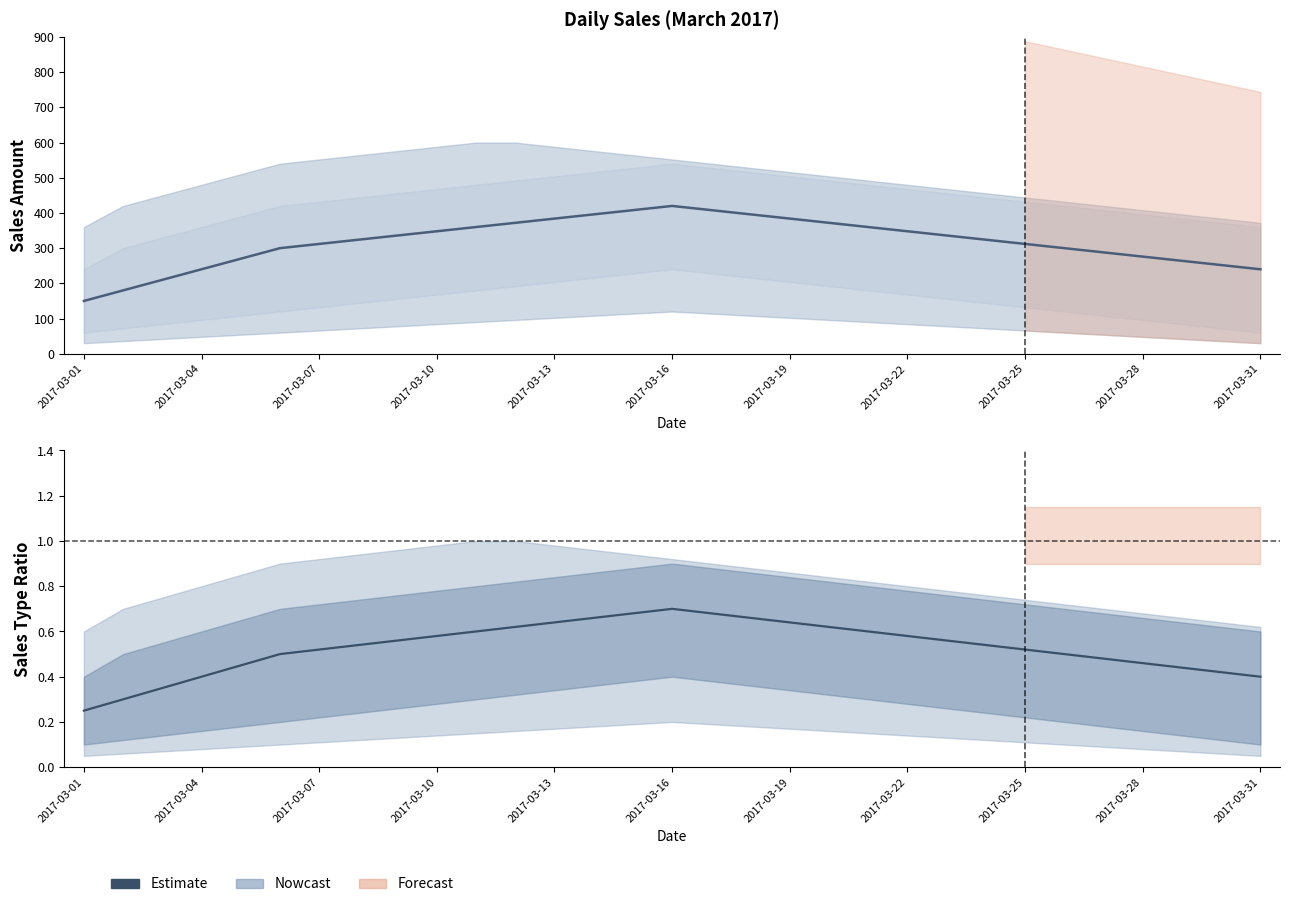

Does the chart contain any negative values?

No